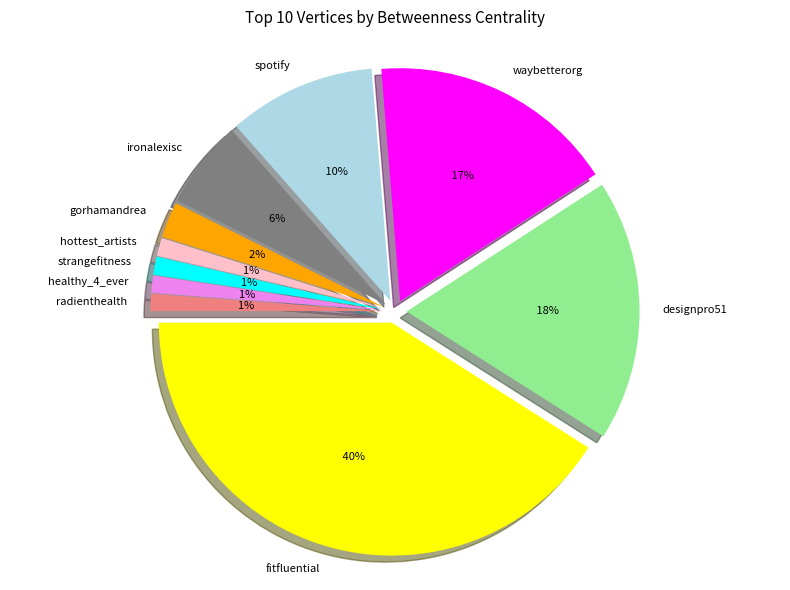

To the nearest percent, what is the average slice percentage?

10%